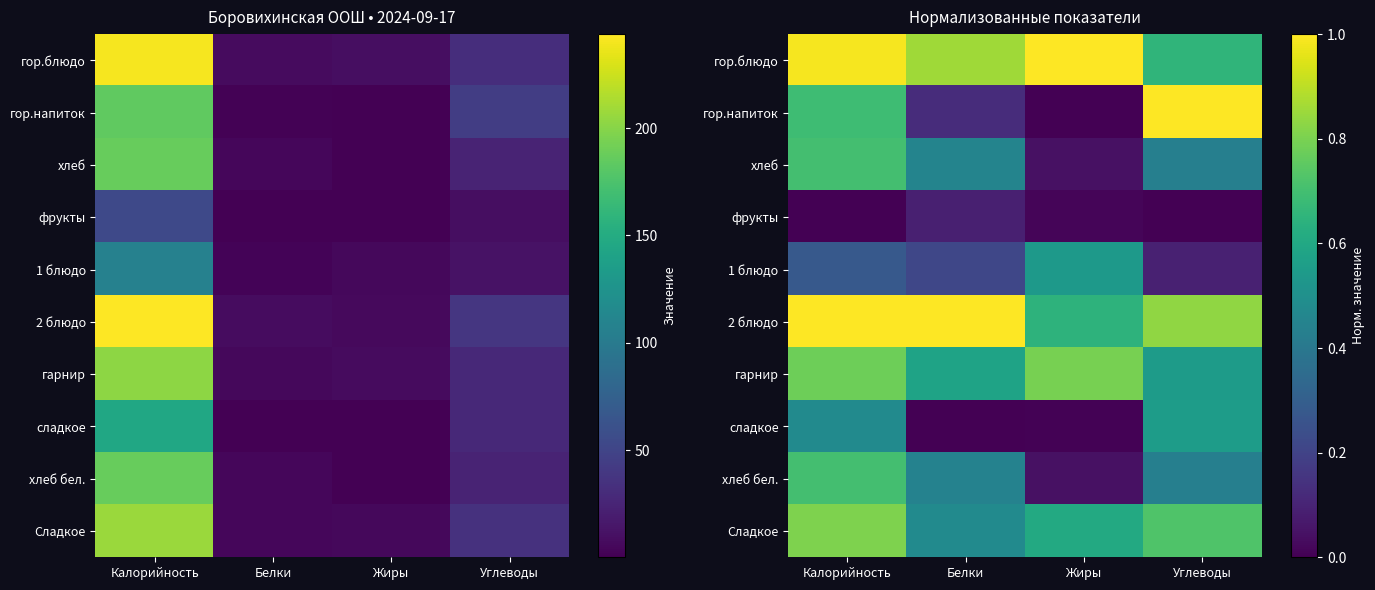

At Жиры, list the series in order from smallest to largest.

гор.напиток, сладкое, фрукты, хлеб, хлеб бел., 1 блюдо, Сладкое, 2 блюдо, гарнир, гор.блюдо